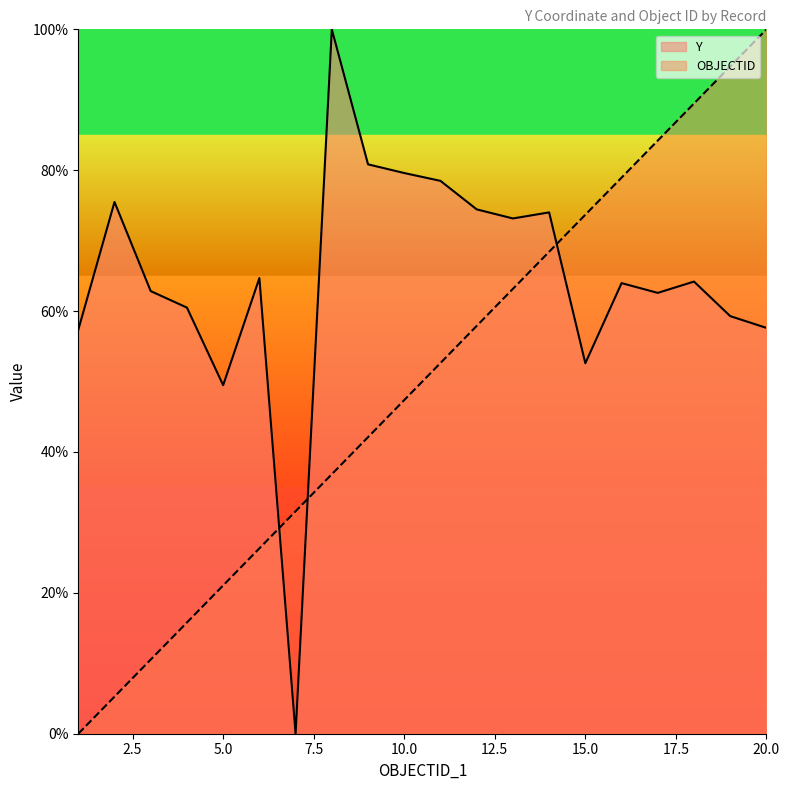

Between 12 and 11, which is larger?

11